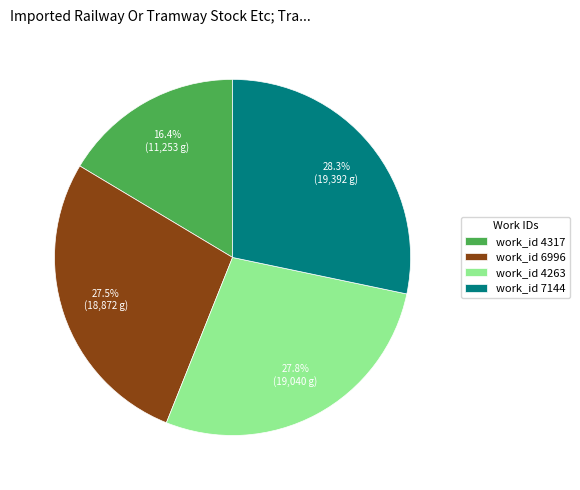

What is the total percentage of work_id 7144 and work_id 4317?

44.7%